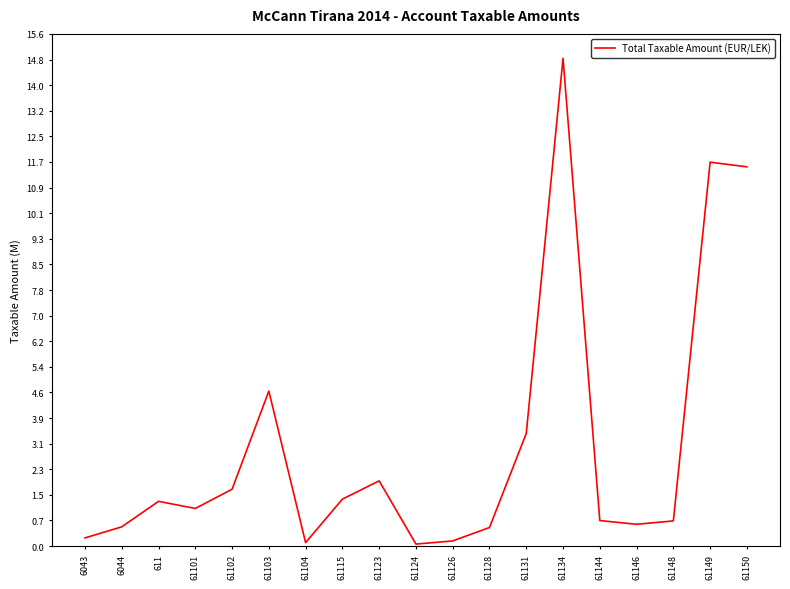

At which label is the value closest to 7474836?

61103